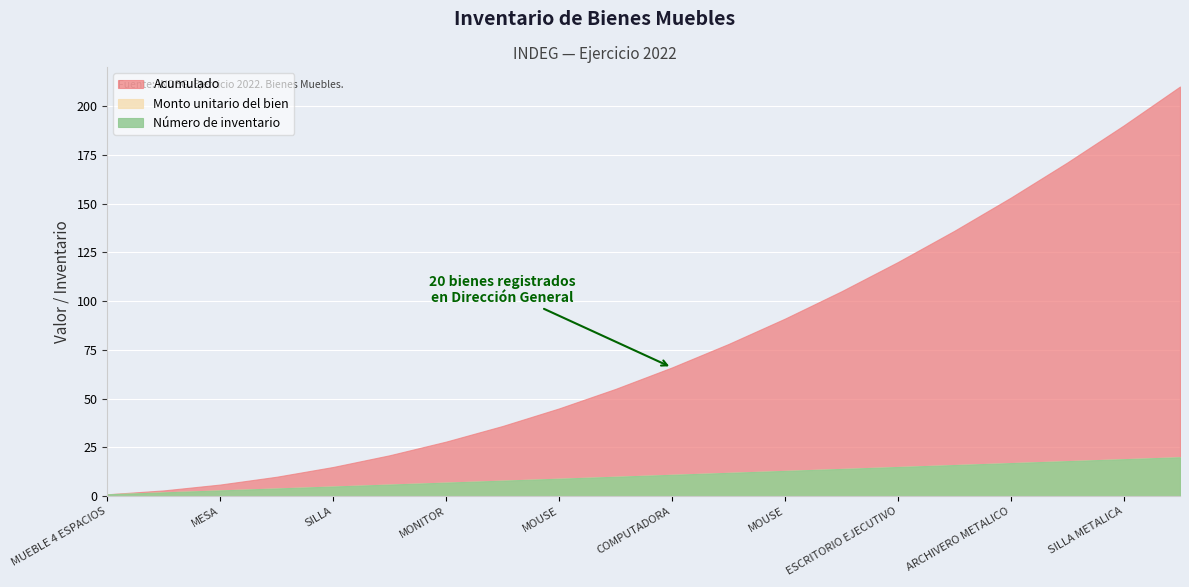

True or false: Monto unitario del bien and Número de inventario cross at least once.

False